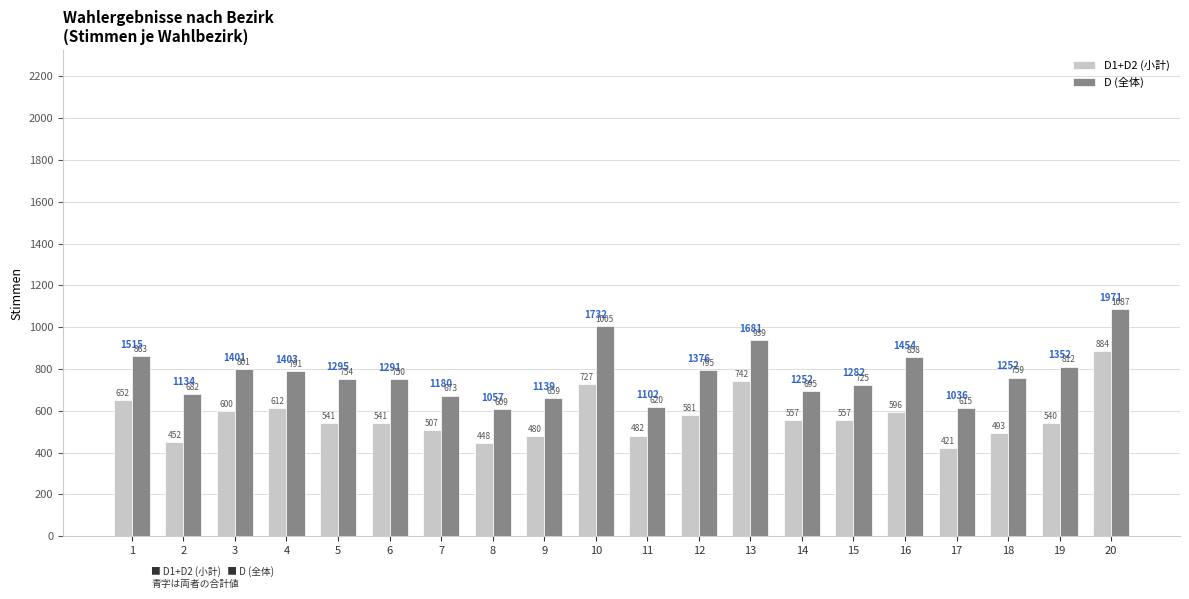

At which label does D (全体) reach its peak?

20